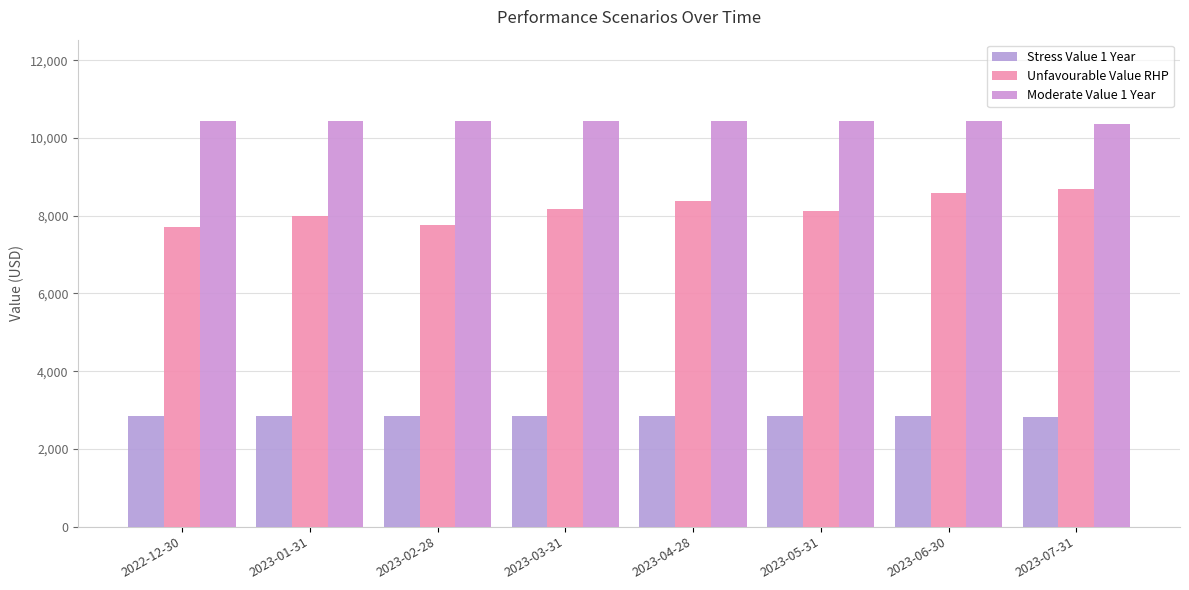

What is the difference between the Moderate Value 1 Year values at 2023-05-31 and 2022-12-30?

10